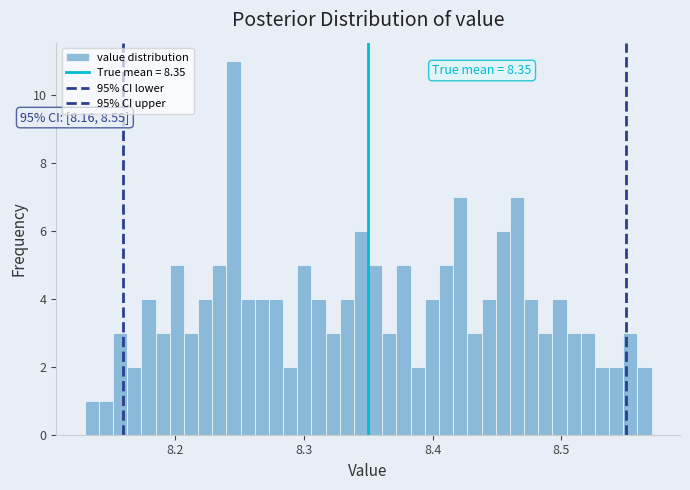

Around what value on the x-axis is the tallest bar? Give the approximate position of its centre, as read against the axis.

8.25